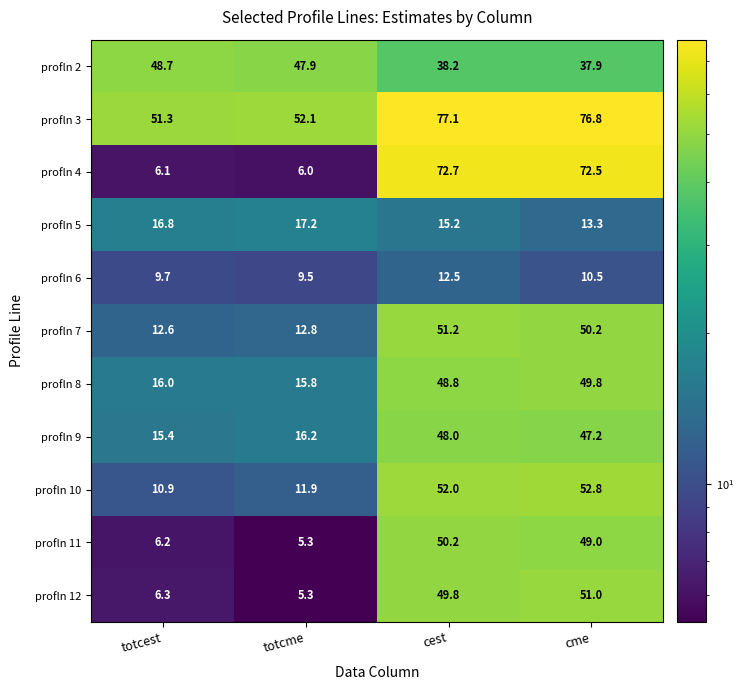

Which category has the lowest value in the profln 3 series?

totcest